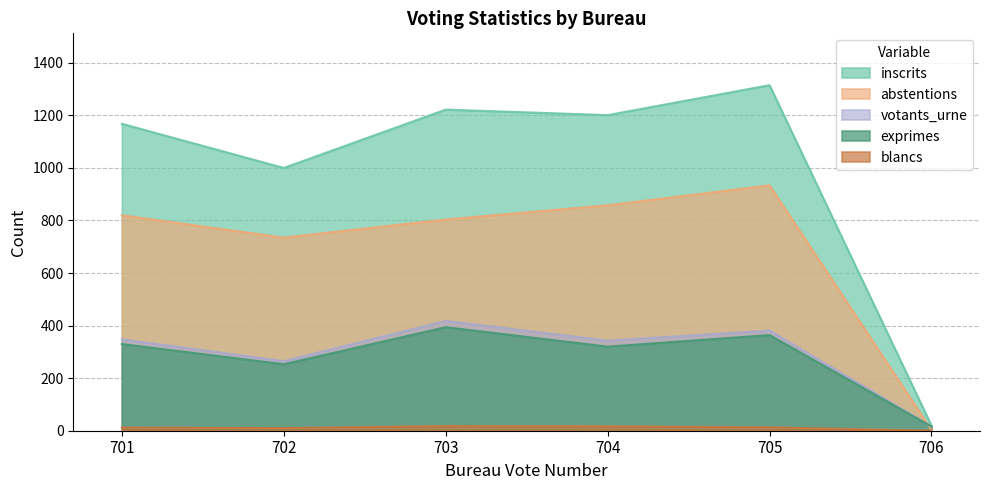

What is the total value across all series at 702?

2263